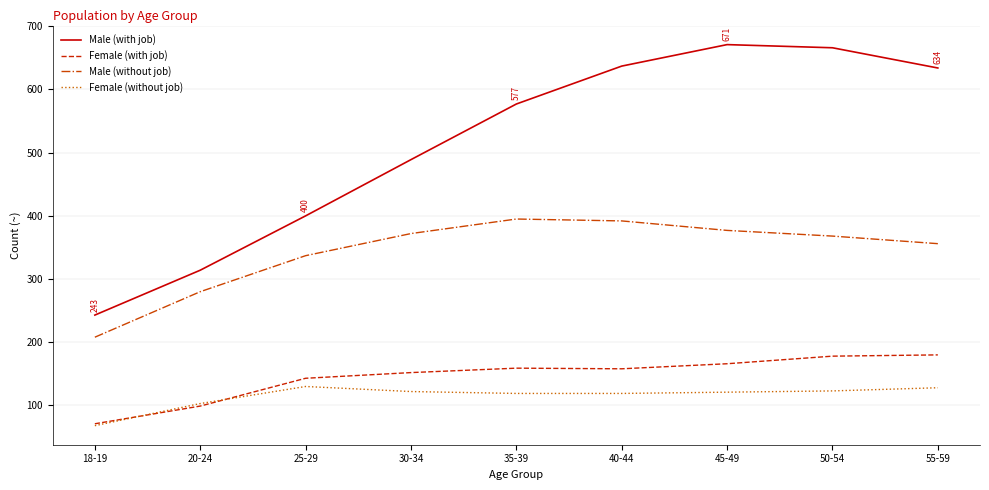

What is the total value across all series at 25-29?

1010